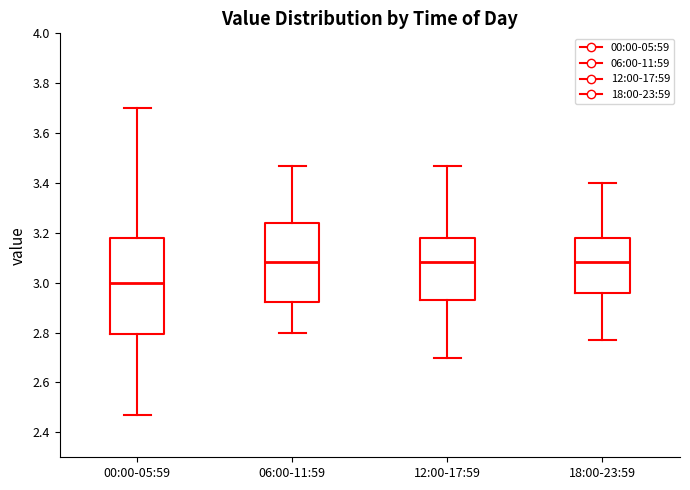

Reading left to right, transcribe this box plot: for each box, give where its median line is, the range the box spans, and where its two whiskers end, as read against the y-axis. The values are not printed on the chart, so give them approximately, as read against the axis.

00:00-05:59: median 3.00, box 2.80 to 3.18, whiskers 2.48 to 3.70
06:00-11:59: median 3.08, box 2.92 to 3.24, whiskers 2.80 to 3.48
12:00-17:59: median 3.08, box 2.94 to 3.18, whiskers 2.70 to 3.48
18:00-23:59: median 3.08, box 2.96 to 3.18, whiskers 2.78 to 3.40